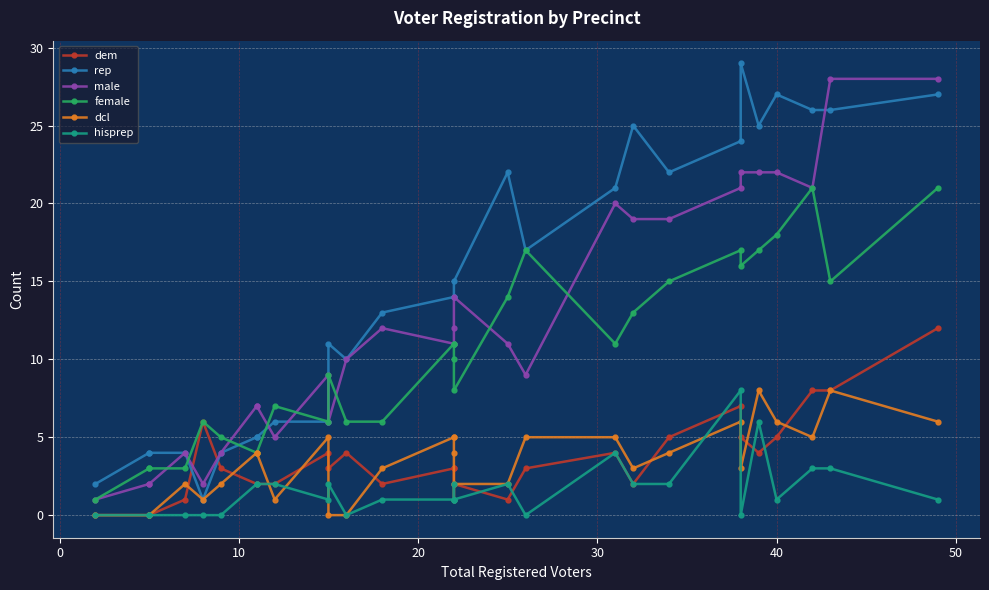

What are all the series names shown in the legend?

dem, rep, male, female, dcl, hisprep